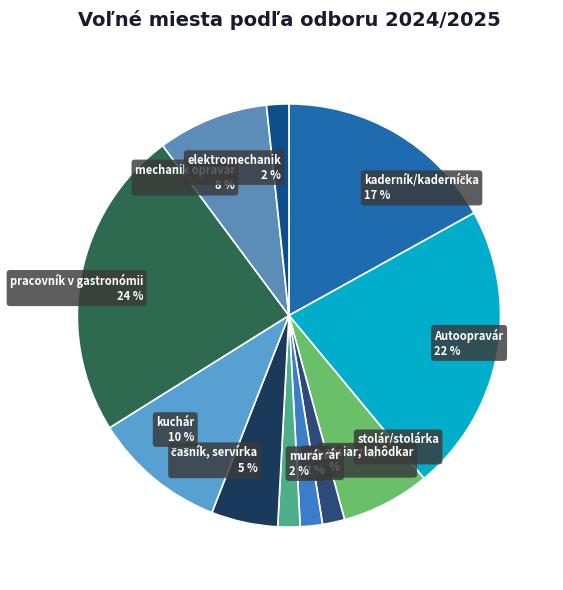

How many slices are in this pie chart?

11